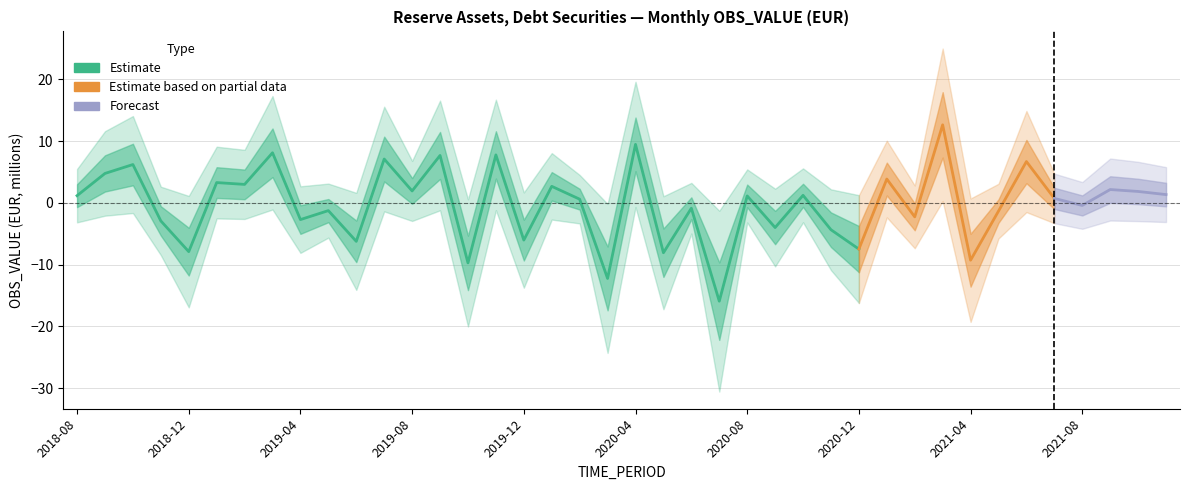

List the labels in order of value, largest first.

2021-03, 2020-04, 2019-03, 2019-11, 2019-09, 2019-07, 2021-06, 2018-10, 2018-09, 2021-01, 2019-01, 2019-02, 2020-01, 2021-09, 2019-08, 2021-10, 2021-11, 2020-10, 2018-08, 2020-08, 2021-07, 2020-02, 2021-08, 2020-06, 2019-05, 2021-05, 2021-02, 2019-04, 2018-11, 2020-09, 2020-11, 2019-12, 2019-06, 2020-12, 2018-12, 2020-05, 2021-04, 2019-10, 2020-03, 2020-07